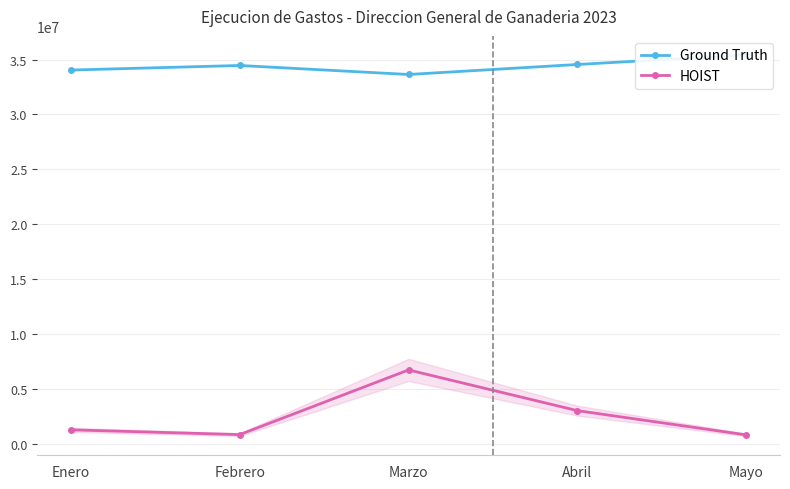

The HOIST series shows 6722963.0 at Marzo. True or false?

True